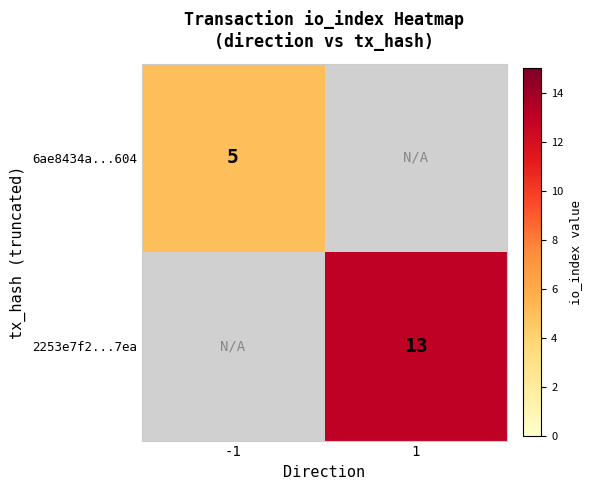

The value of 6ae8434a...604 at -1 is 5. True or false?

True